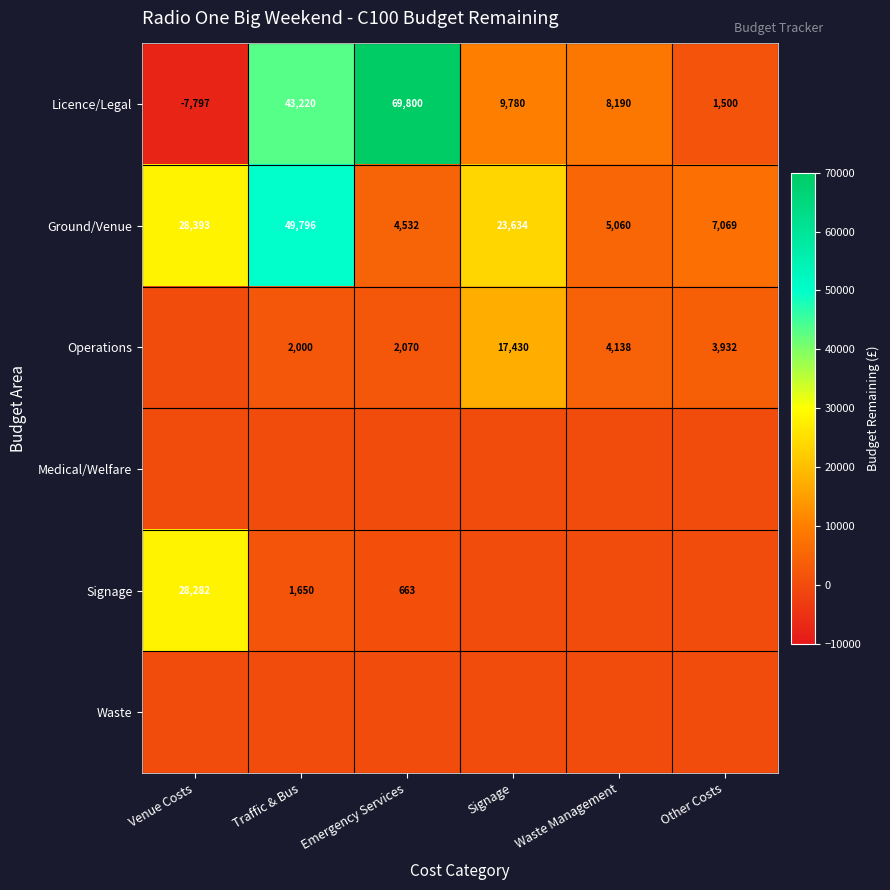

At which label does Ground/Venue reach its peak?

Traffic & Bus